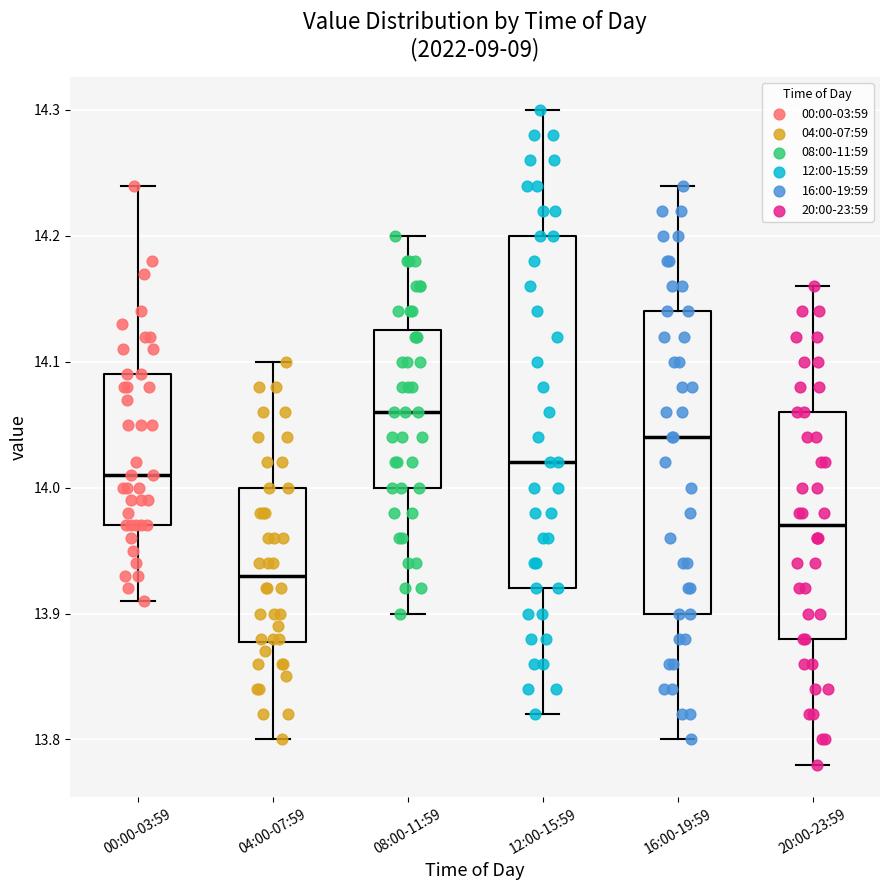

Reading left to right, read every box against the y-axis: the position of its median line, the range the box covers, and the ends of its whiskers. The values are not printed on the chart, so give them approximately, as read against the axis.

00:00-03:59: median 14.01, box 13.97 to 14.09, whiskers 13.91 to 14.24
04:00-07:59: median 13.93, box 13.88 to 14.00, whiskers 13.80 to 14.10
08:00-11:59: median 14.06, box 14.00 to 14.13, whiskers 13.90 to 14.20
12:00-15:59: median 14.02, box 13.92 to 14.20, whiskers 13.82 to 14.30
16:00-19:59: median 14.04, box 13.90 to 14.14, whiskers 13.80 to 14.24
20:00-23:59: median 13.97, box 13.88 to 14.06, whiskers 13.78 to 14.16